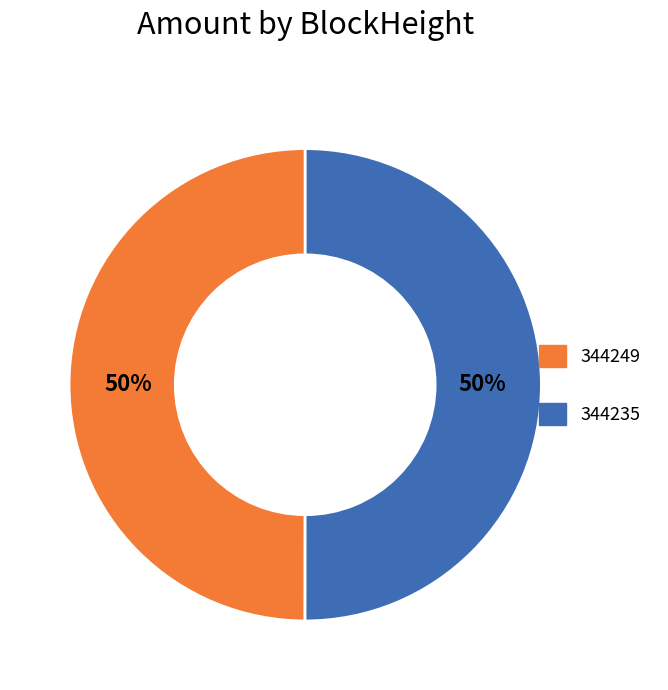

To the nearest percent, what is the combined percentage of 344235 and 344249?

100%